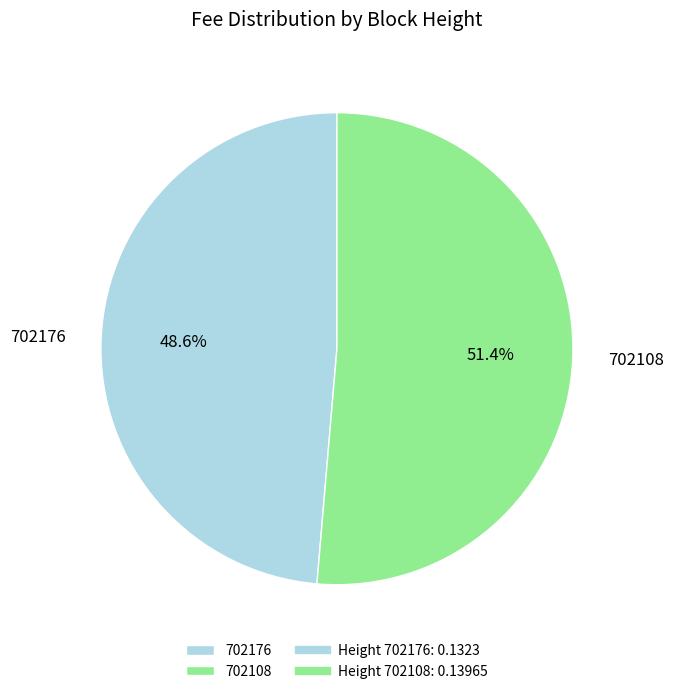

To the nearest percent, what percentage of the pie is 702176?

49%